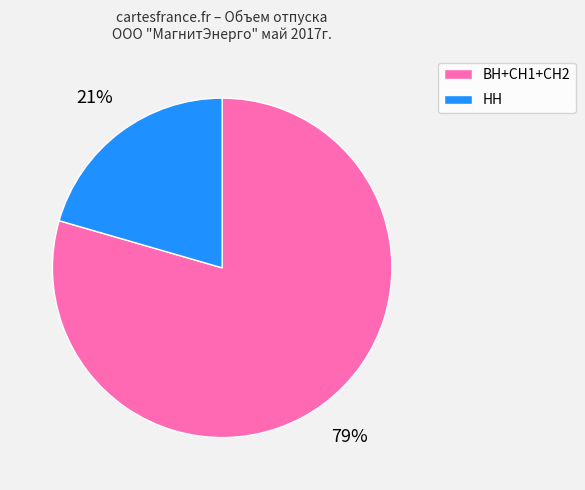

How many slices are in this pie chart?

2